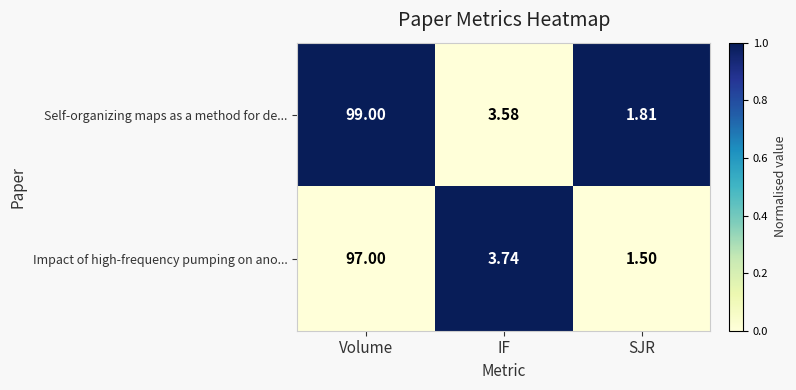

Which series has the largest total across all categories?

Self-organizing maps as a method for de...